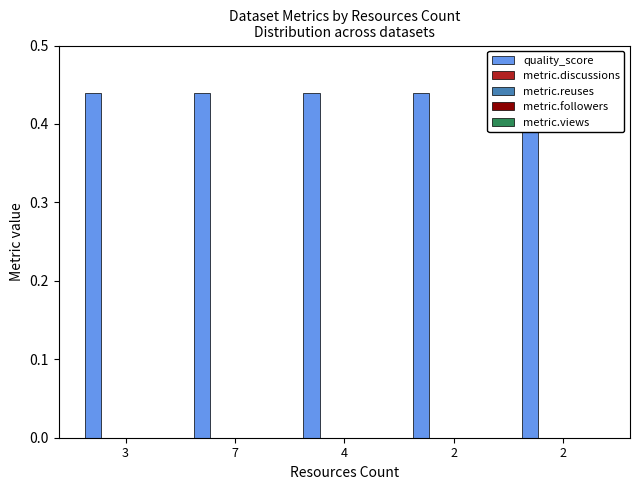

What is the label of the 2nd bar from the left?

7